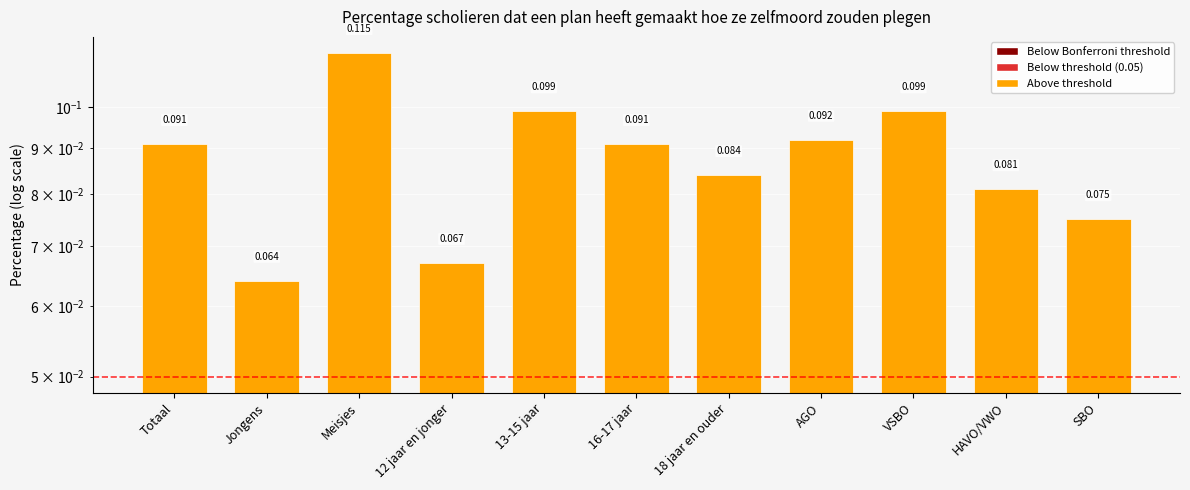

Rank the categories by value from lowest to highest.

Jongens, 12 jaar en jonger, SBO, HAVO/VWO, 18 jaar en ouder, Totaal, 16-17 jaar, AGO, 13-15 jaar, VSBO, Meisjes